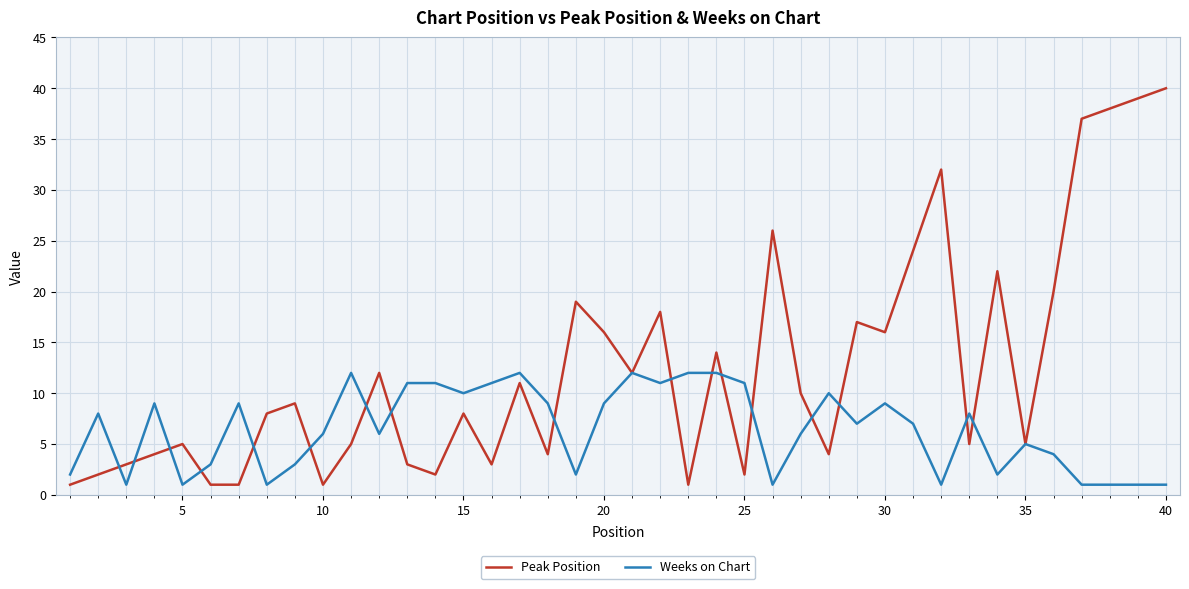

Reading right to left, list all the values displayed in this chart.

Peak Position: 40	39	38	37	20	5	22	5	32	24	16	17	4	10	26	2	14	1	18	12	16	19	4	11	3	8	2	3	12	5	1	9	8	1	1	5	4	3	2	1
Weeks on Chart: 1	1	1	1	4	5	2	8	1	7	9	7	10	6	1	11	12	12	11	12	9	2	9	12	11	10	11	11	6	12	6	3	1	9	3	1	9	1	8	2